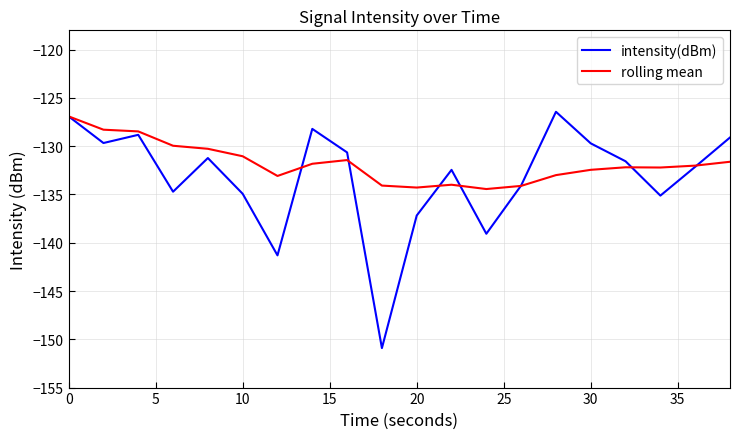

What is the smallest value displayed?

-150.9